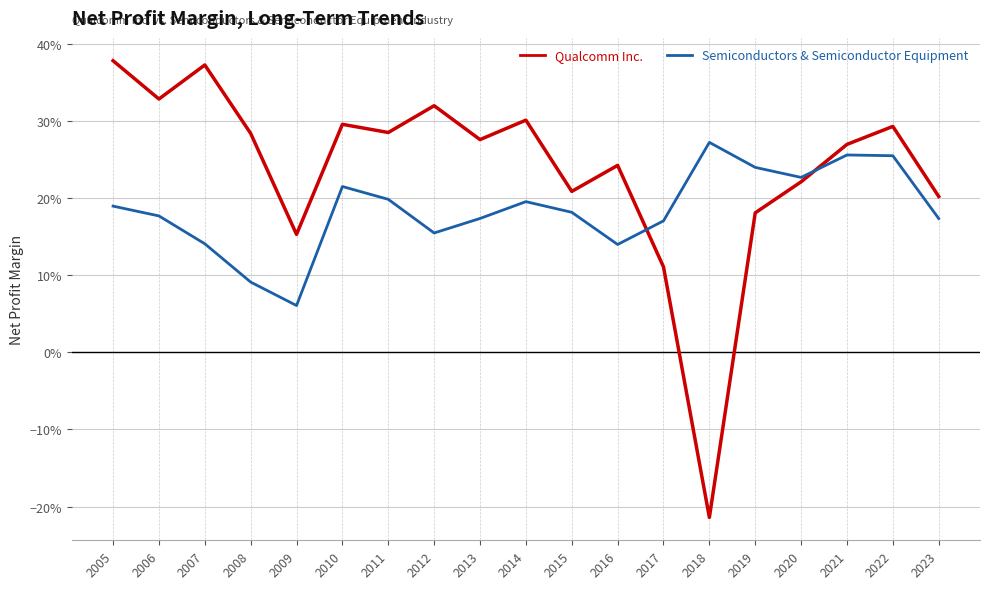

List the series in order of their peak value, highest first.

Qualcomm Inc., Semiconductors & Semiconductor Equipment